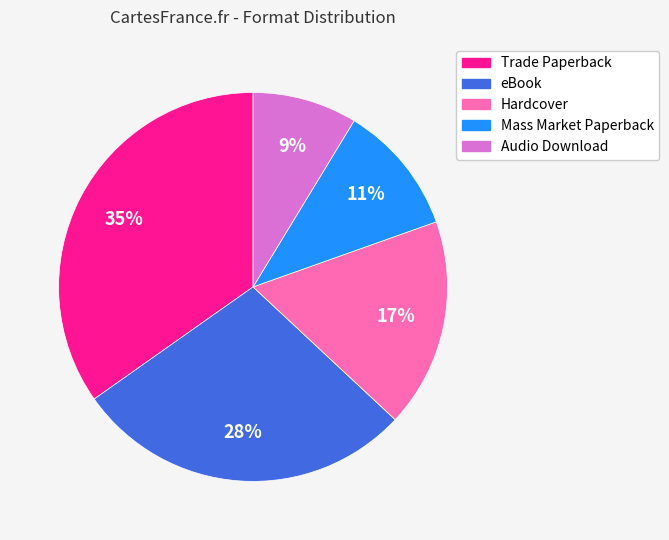

To the nearest percent, what portion does Trade Paperback represent?

35%